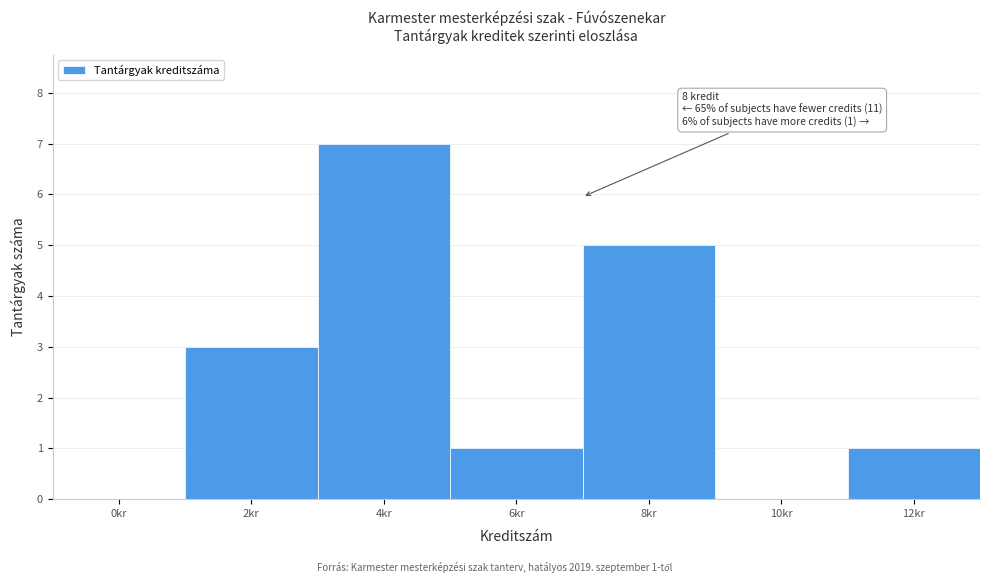

Reading left to right, list all the values displayed in this chart.

0kr=0	2kr=3	4kr=7	6kr=1	8kr=5	10kr=0	12kr=1